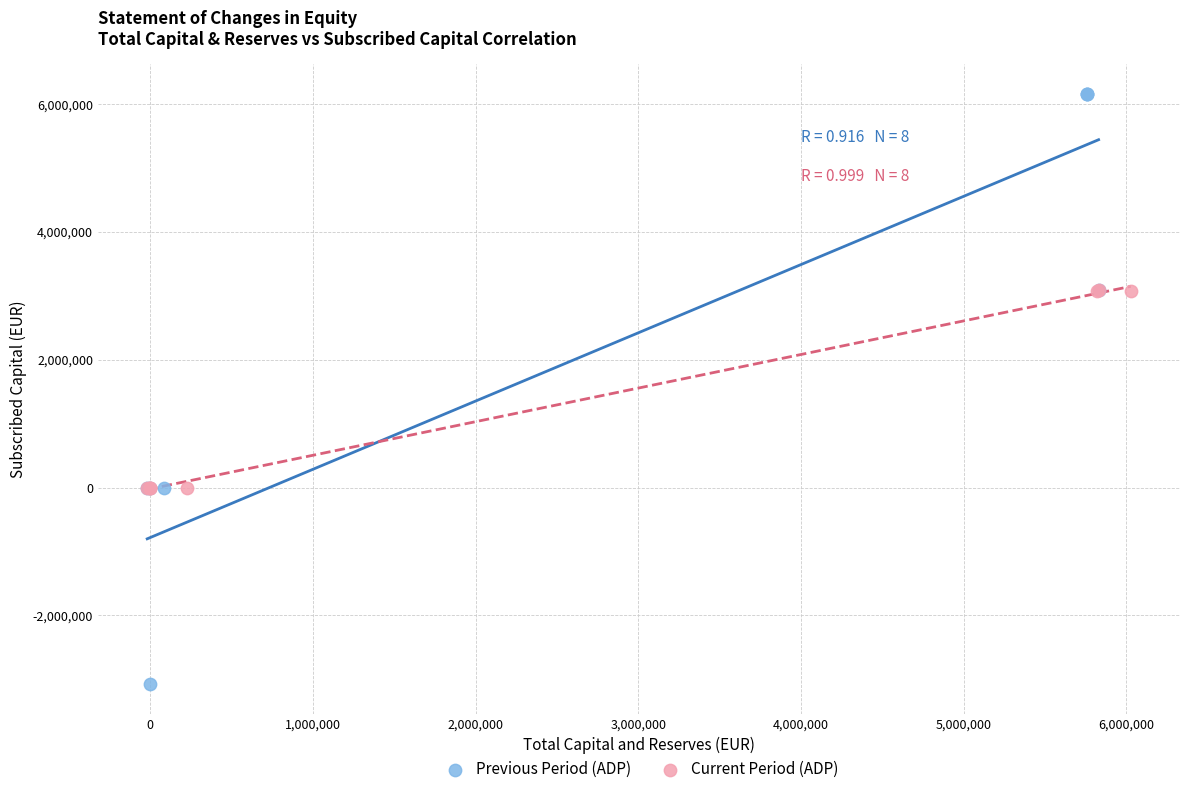

Which series has the widest spread of Y values?

Previous Period (ADP)